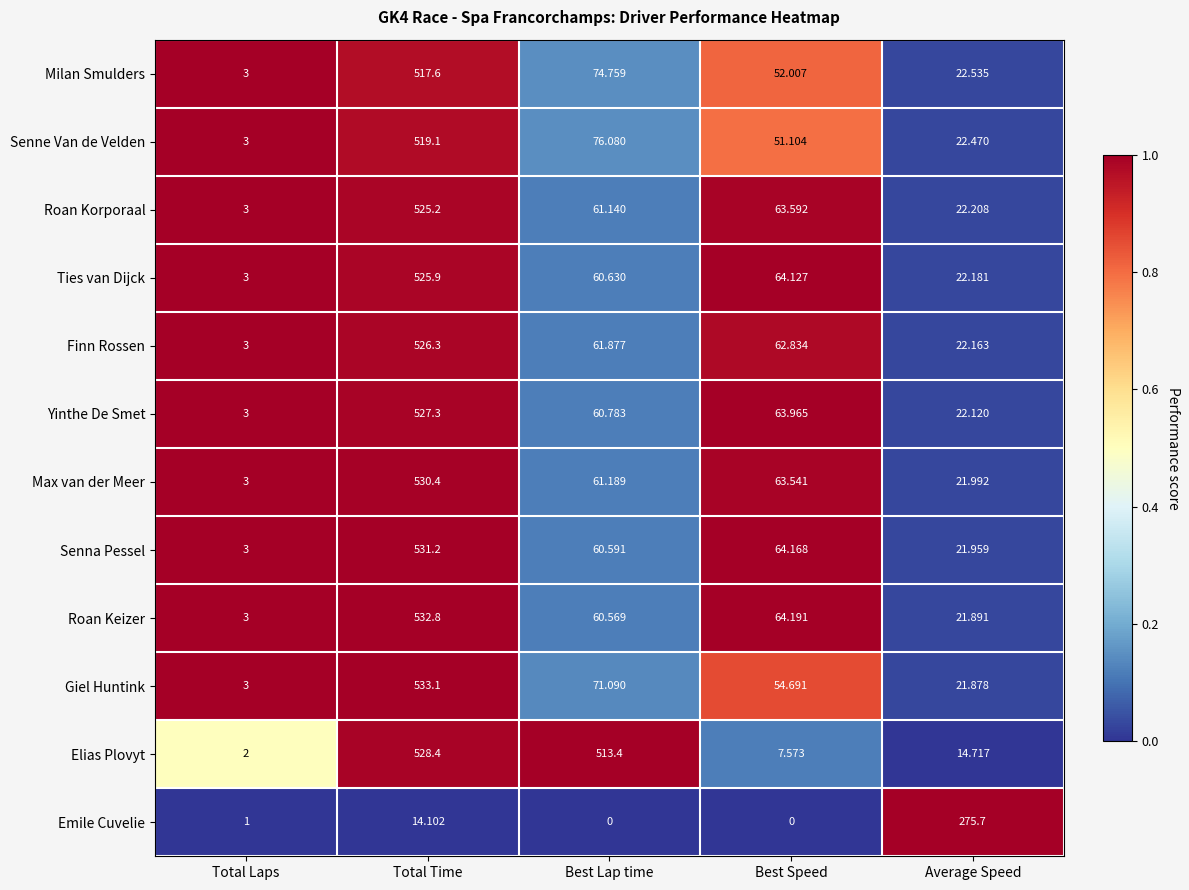

At which label does Giel Huntink first exceed 54?

Total Time